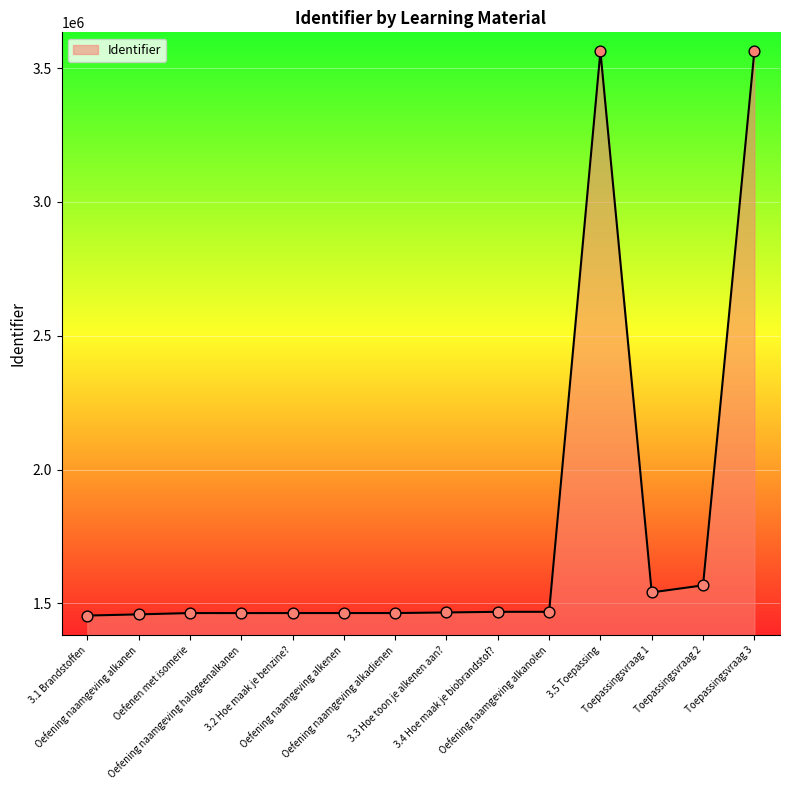

What is the change in value from 3.4 Hoe maak je biobrandstof? to Oefening naamgeving alkanolen?

+9